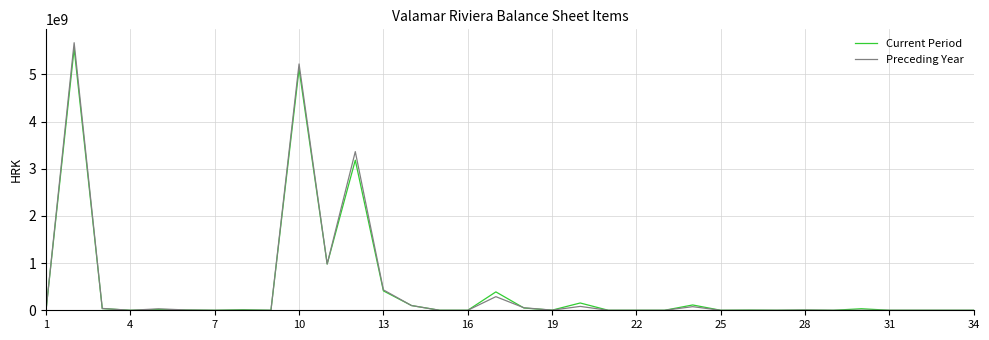

What is the maximum value shown in the chart?

5671819566